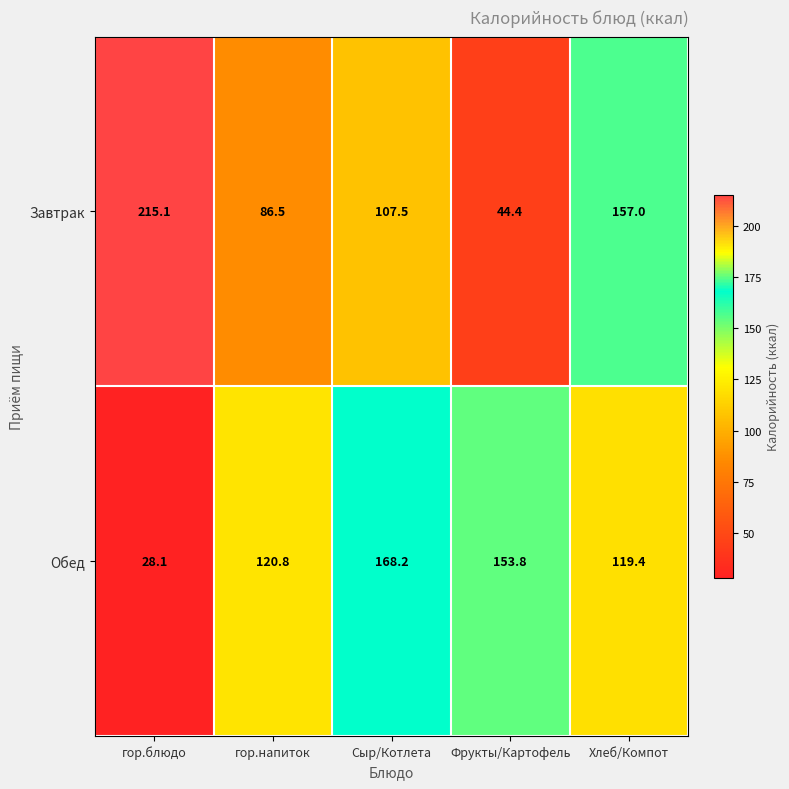

What is the spread (max minus min) of values at Фрукты/Картофель?

109.4